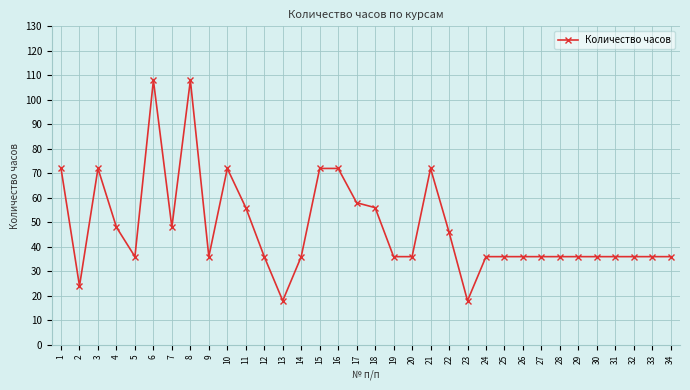

Reading left to right, extract all data points from this chart.

72	24	72	48	36	108	48	108	36	72	56	36	18	36	72	72	58	56	36	36	72	46	18	36	36	36	36	36	36	36	36	36	36	36